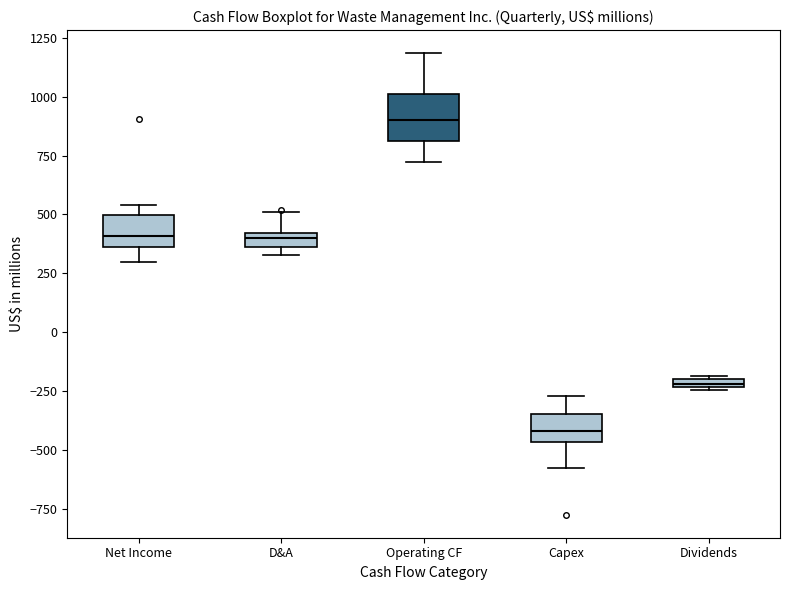

Where is the lower edge of the box for Operating CF on the y-axis? The values are not printed on the chart, so give them approximately, as read against the axis.

800